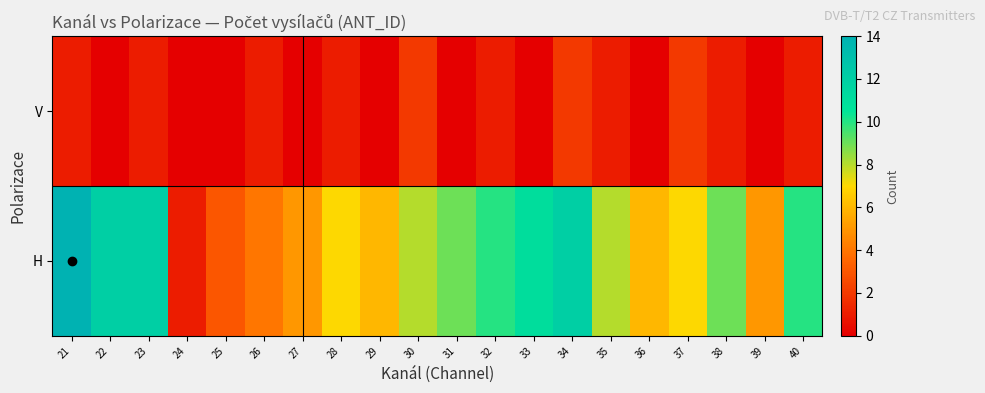

List the series in order of their peak value, highest first.

H, V